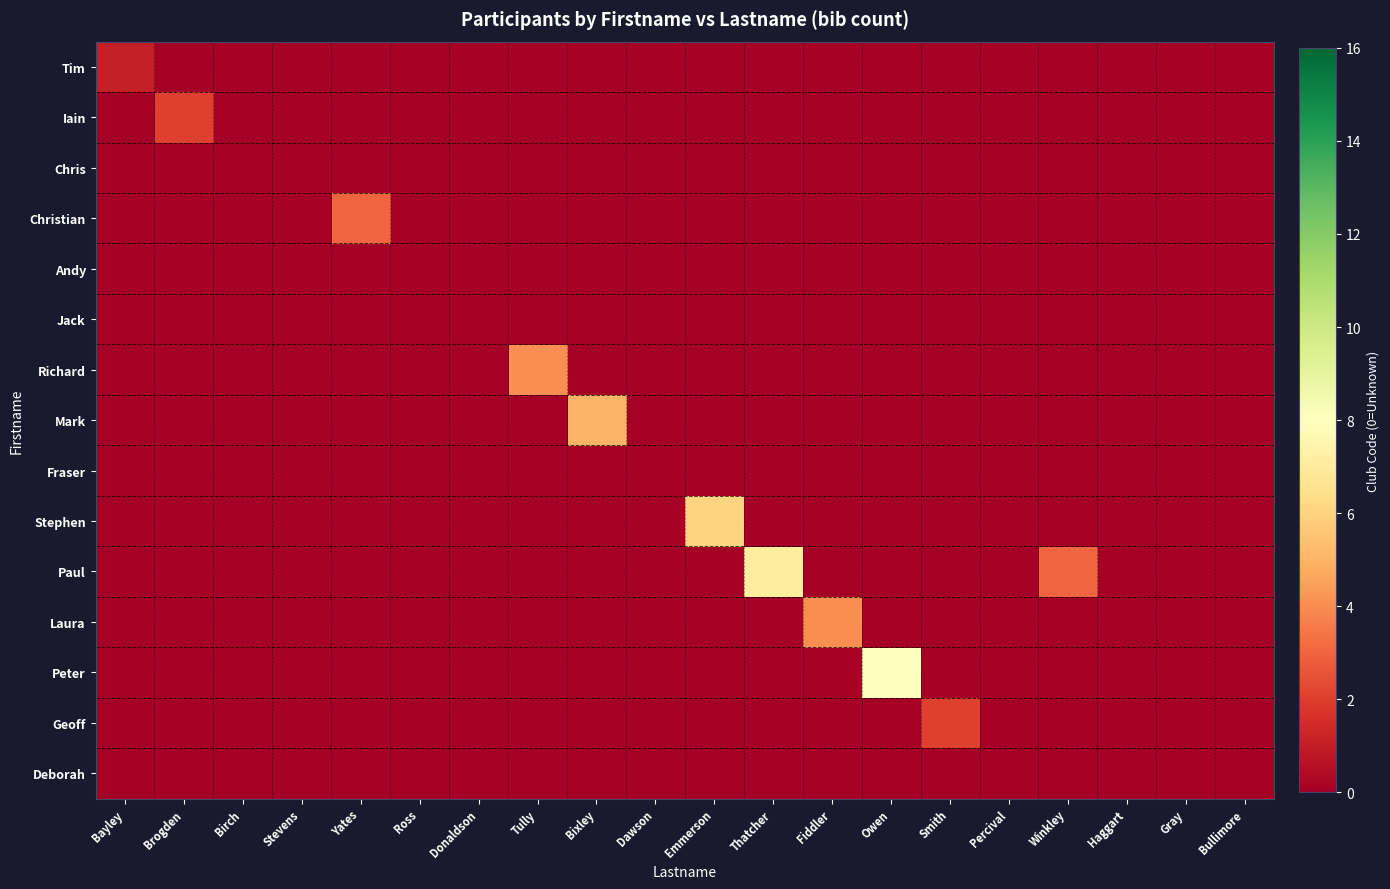

What is the total value across all series at Yates?

3